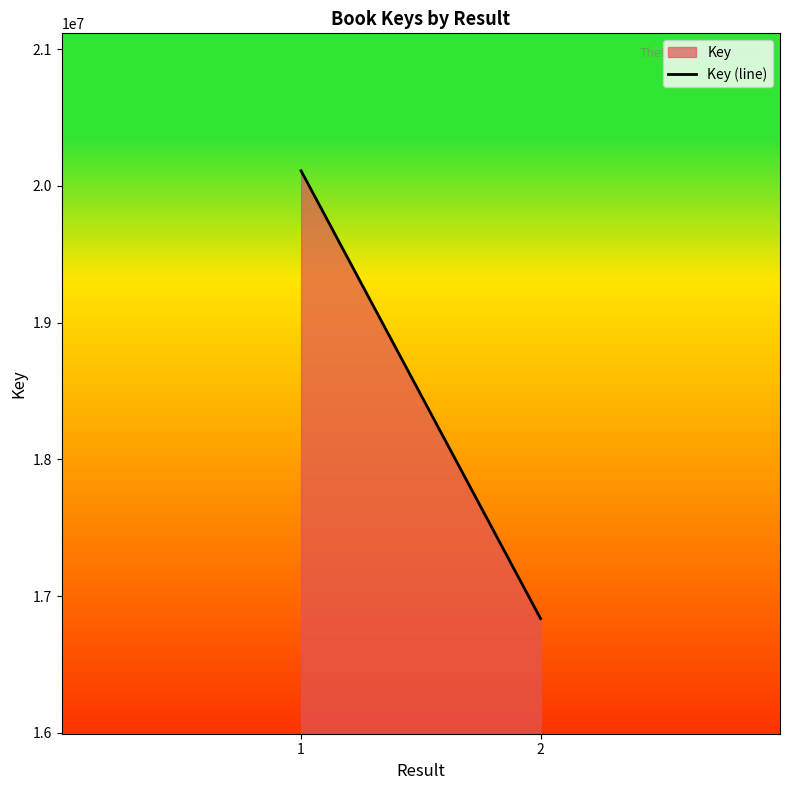

True or false: the data shows 16835731 at 2.

True